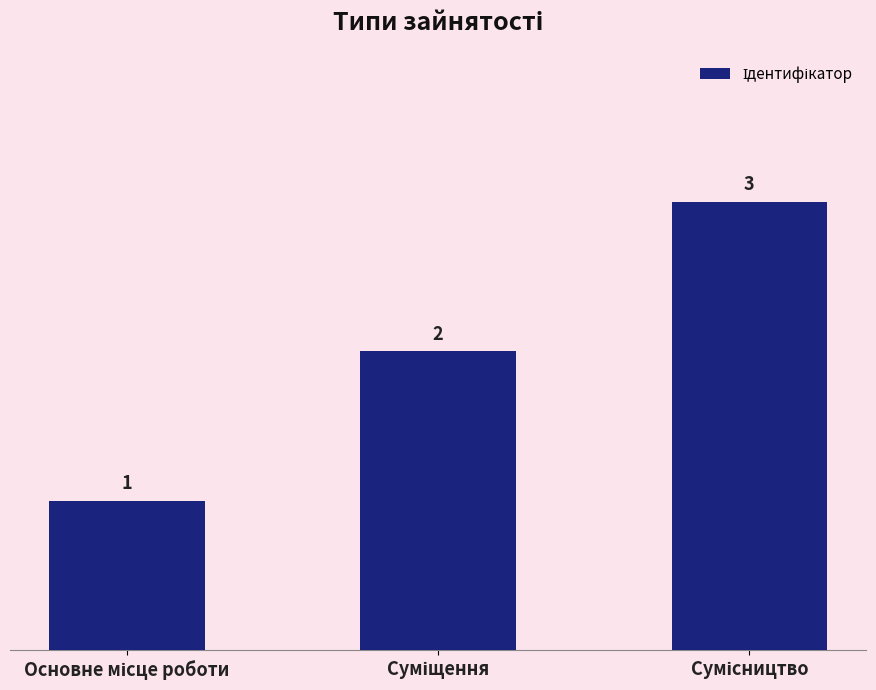

What is the value of the 3rd bar from the left?

3